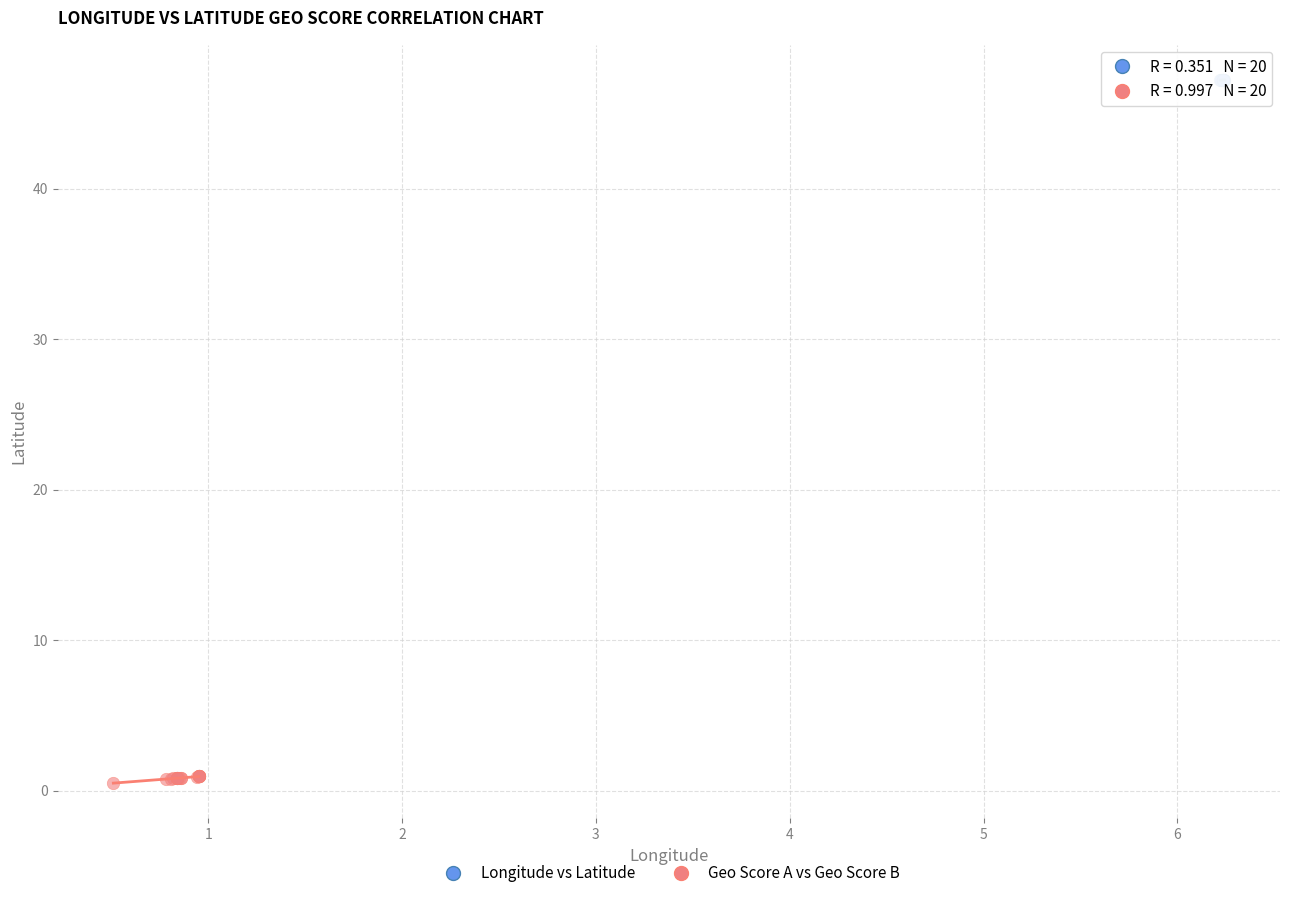

What are all the series names shown in the legend?

Longitude vs Latitude, Geo Score A vs Geo Score B